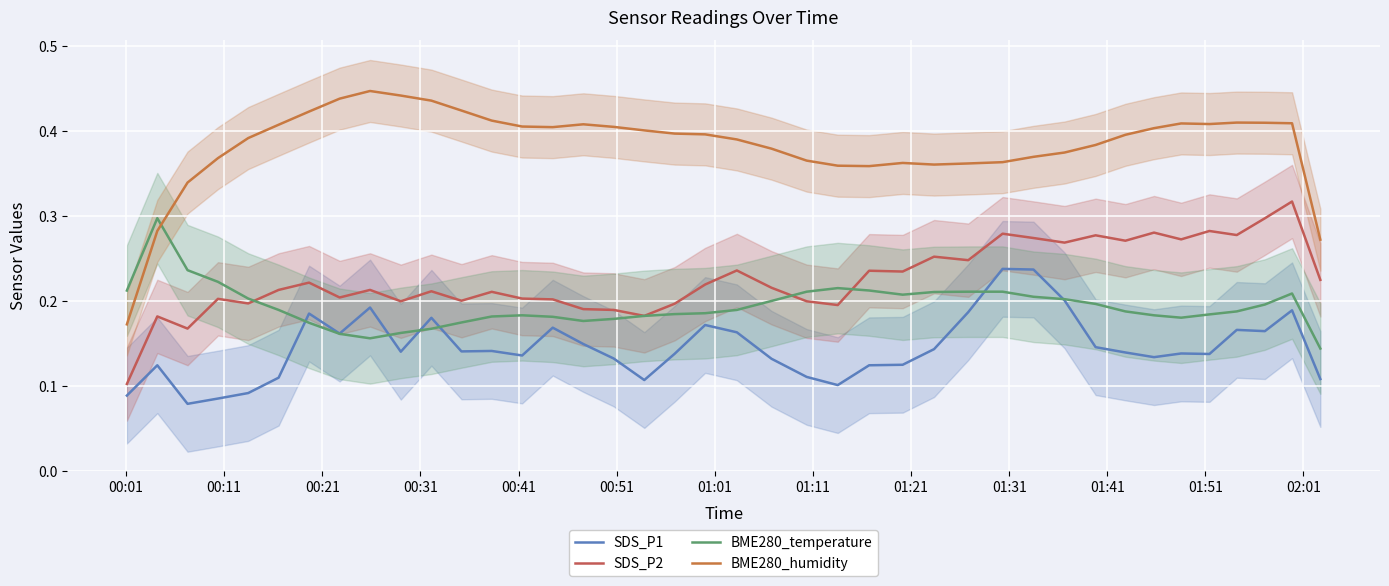

True or false: SDS_P2 and BME280_humidity intersect in this chart.

False